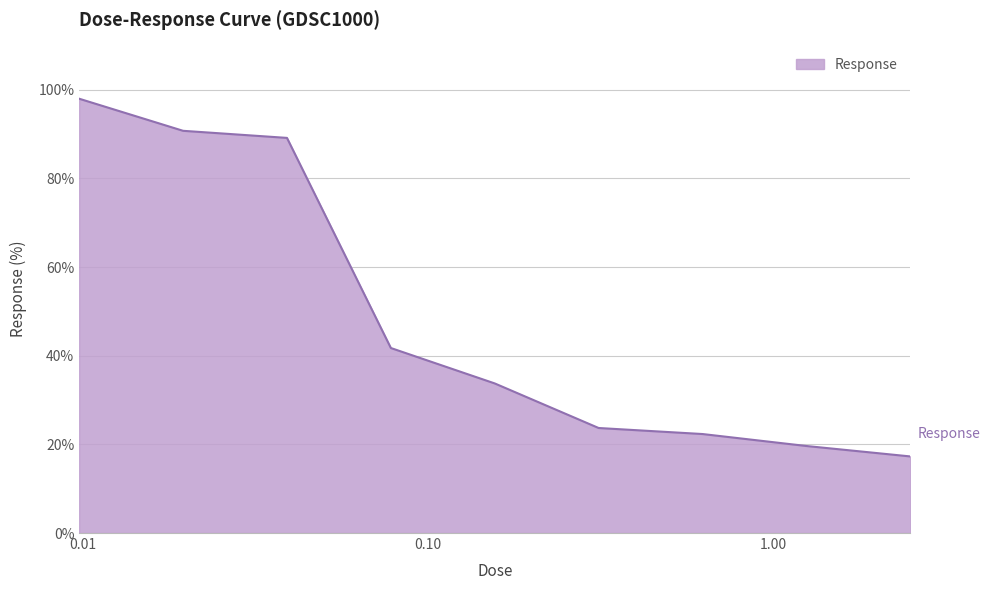

Does the chart have visible grid lines?

Yes